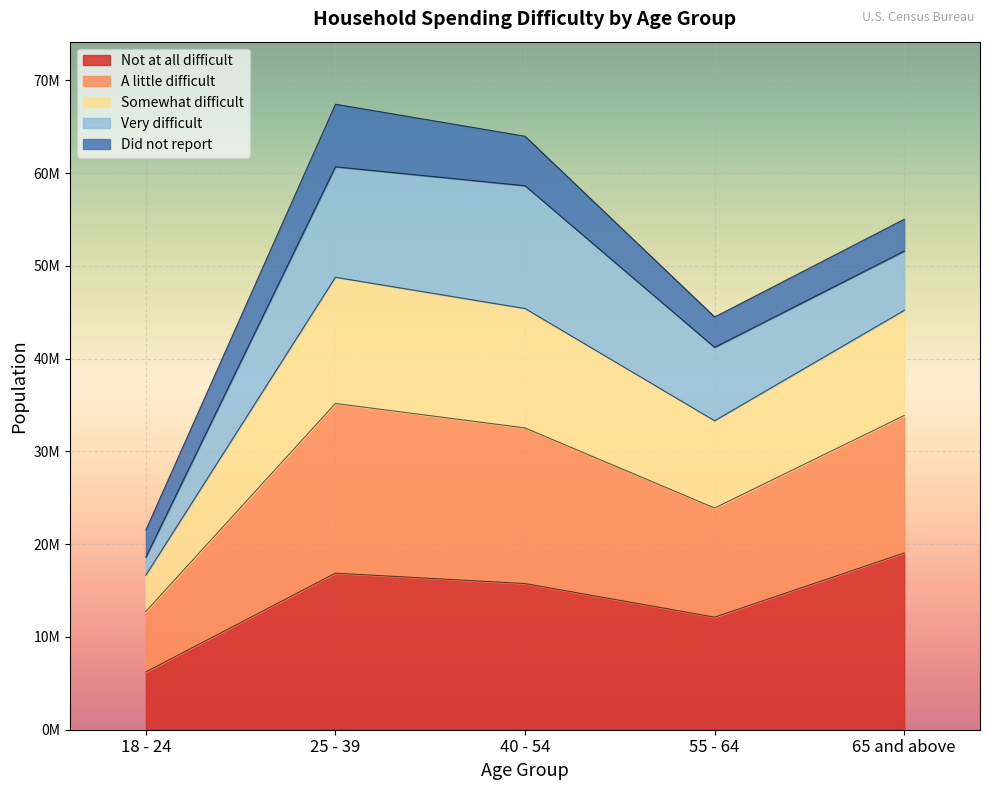

Does the chart display data point markers on the line(s)?

No